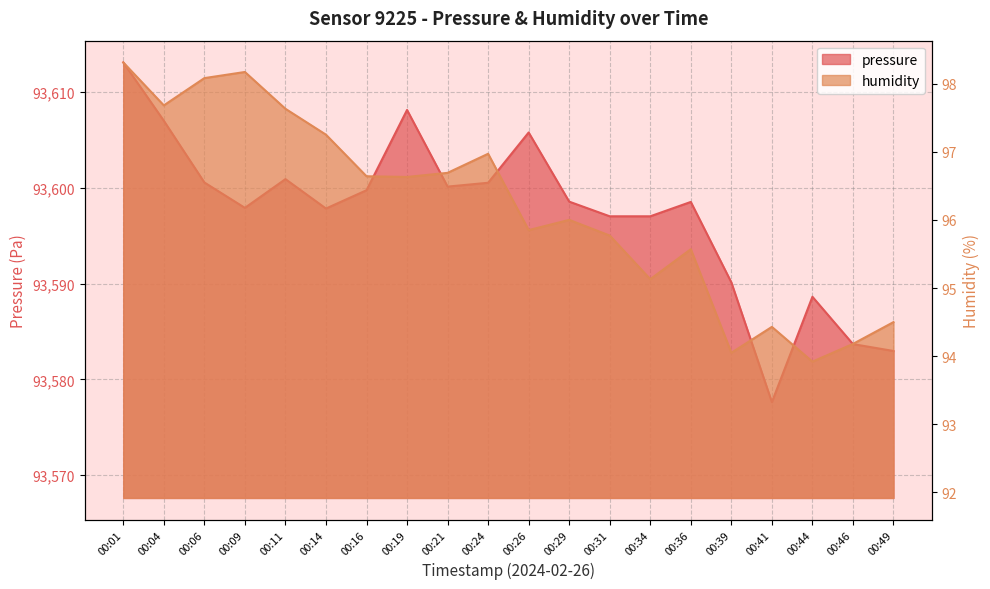

Which series has the largest total across all categories?

pressure